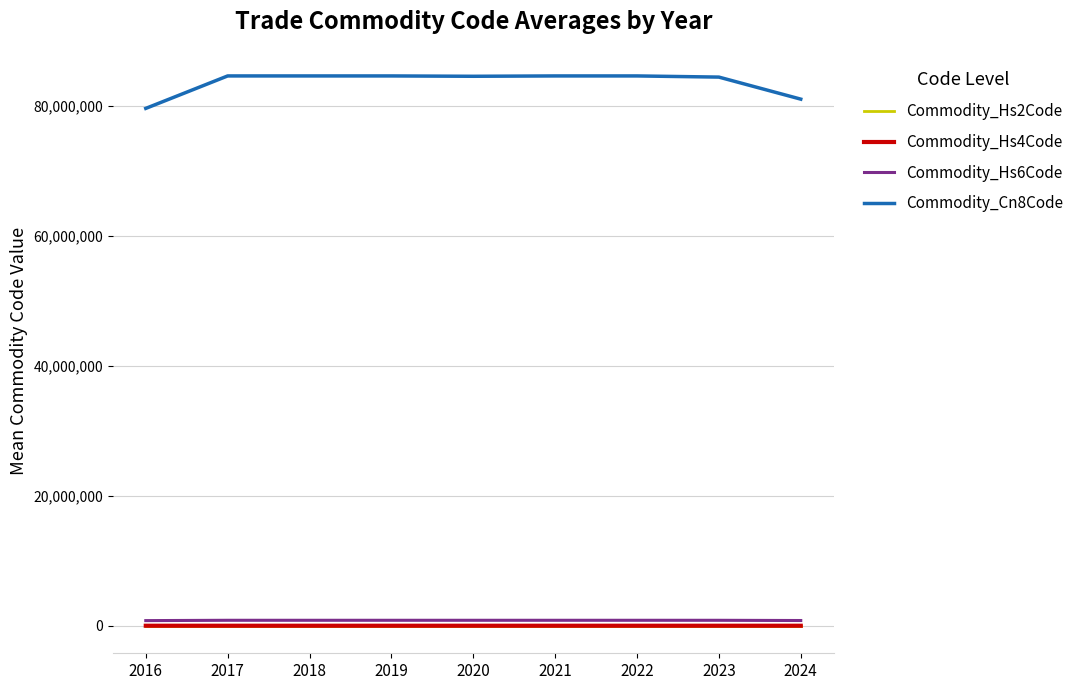

True or false: Commodity_Hs4Code and Commodity_Cn8Code cross at least once.

False